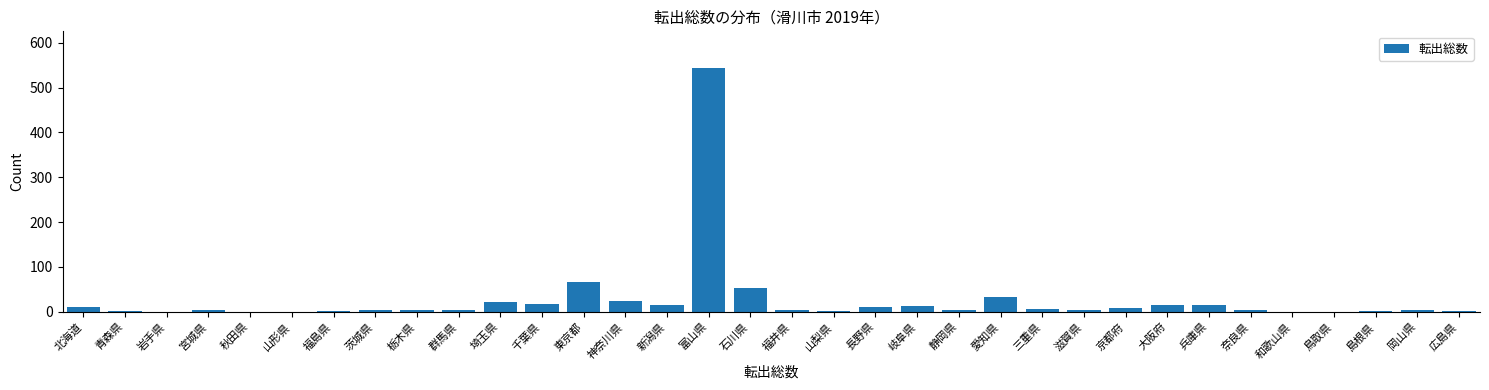

At which category does the chart reach its peak across all series?

富山県